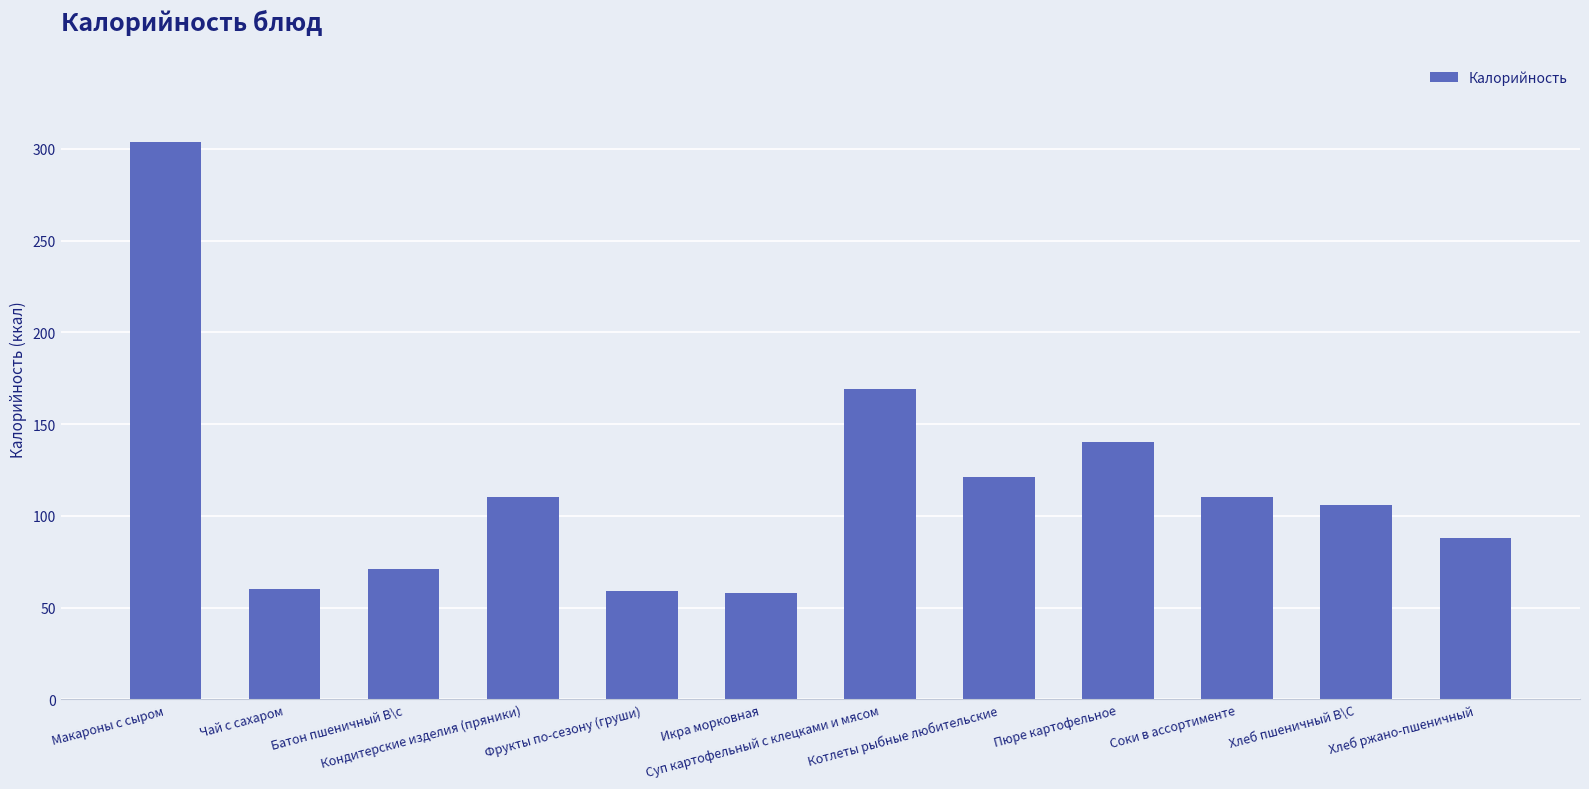

What is the minimum value shown in the chart?

58